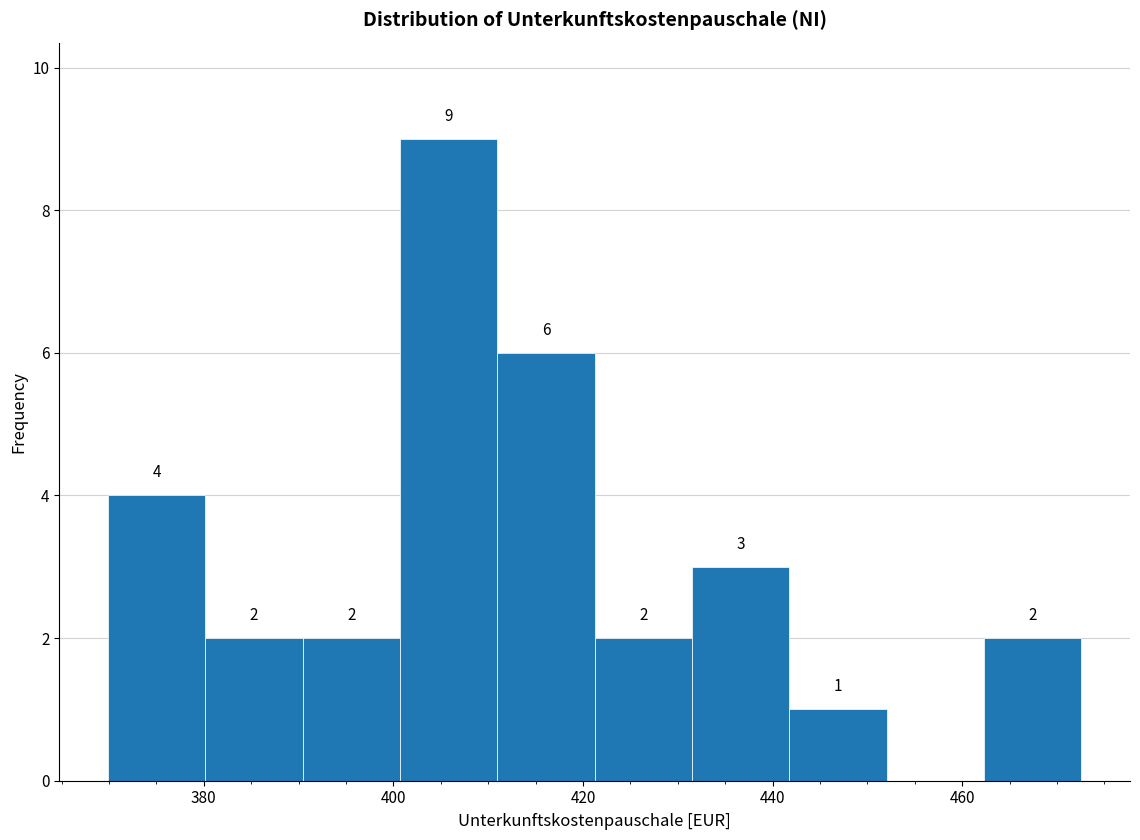

Which range on the x-axis has the tallest bar?

400 to 410